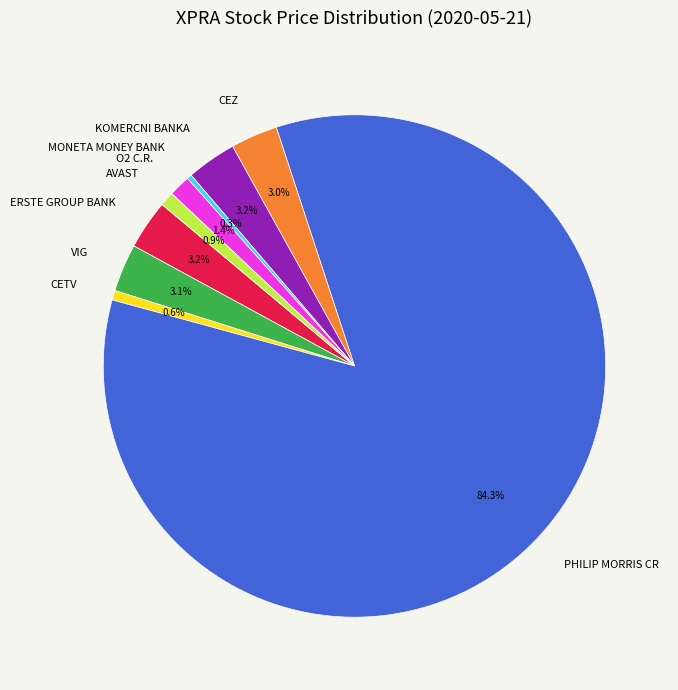

Which category has the biggest portion of the pie?

PHILIP MORRIS CR